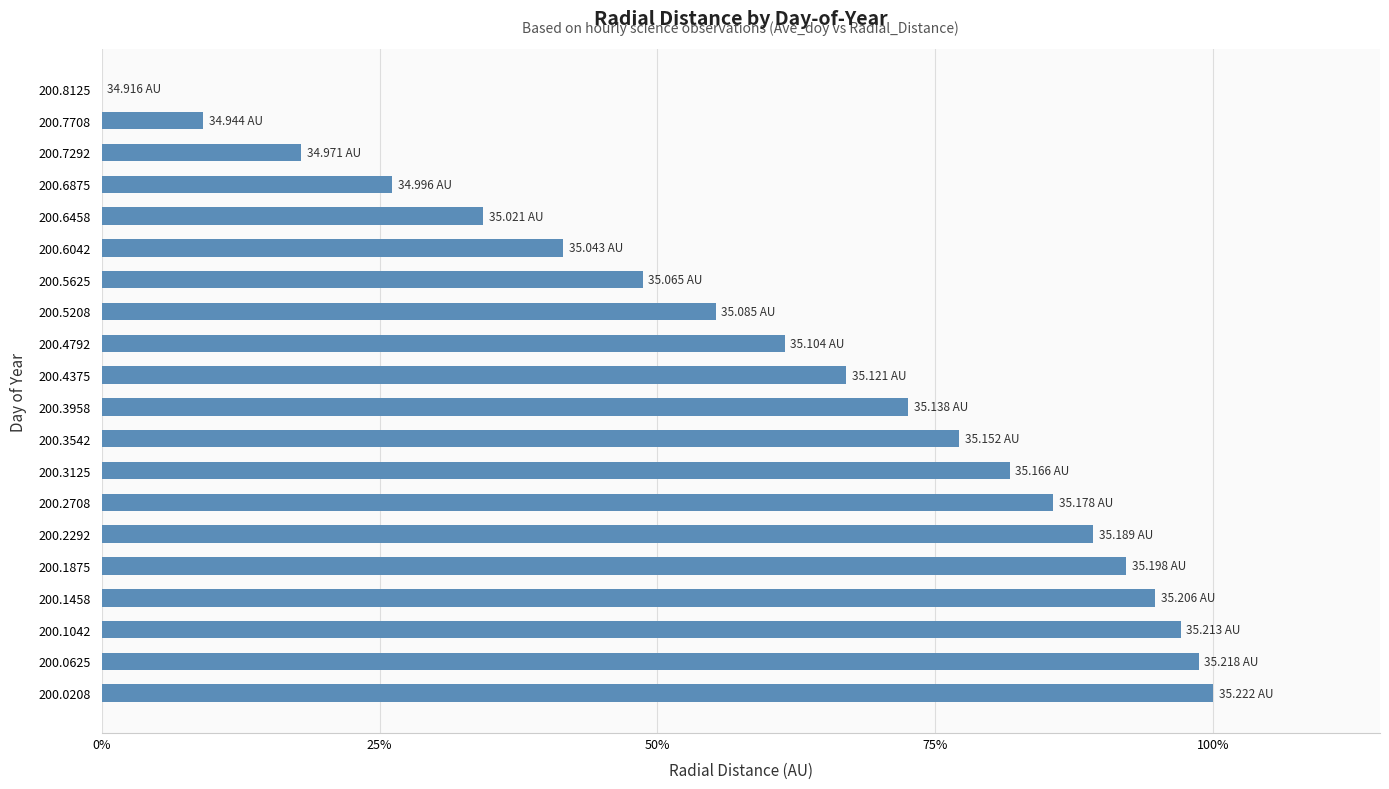

What is the change in value from 200.3958 to 200.7708?

-63.4